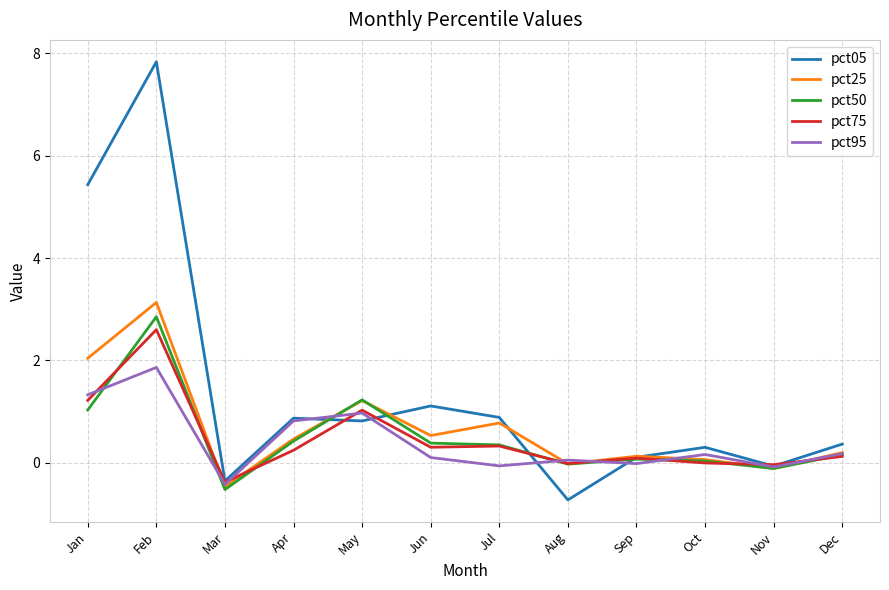

What is the minimum value for pct05?

-0.7